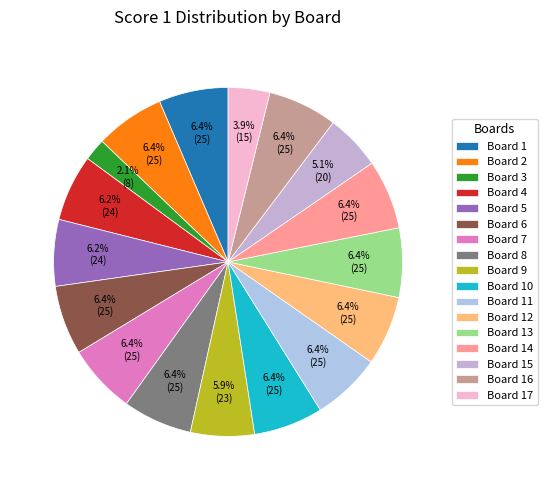

Which category has the smallest portion of the pie?

Board 3